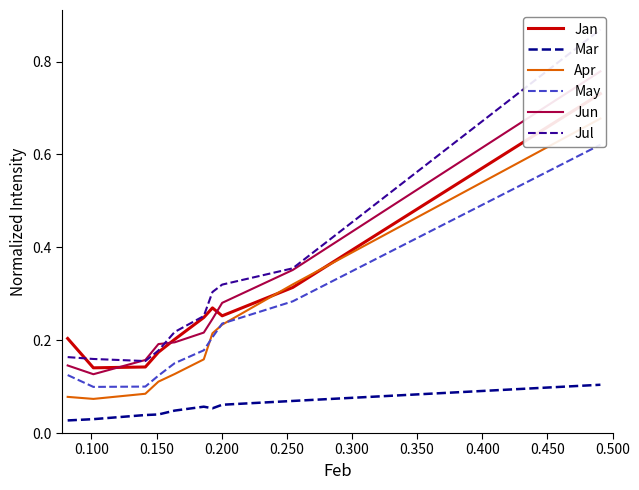

True or false: May has more than 2 interior local peaks.

False